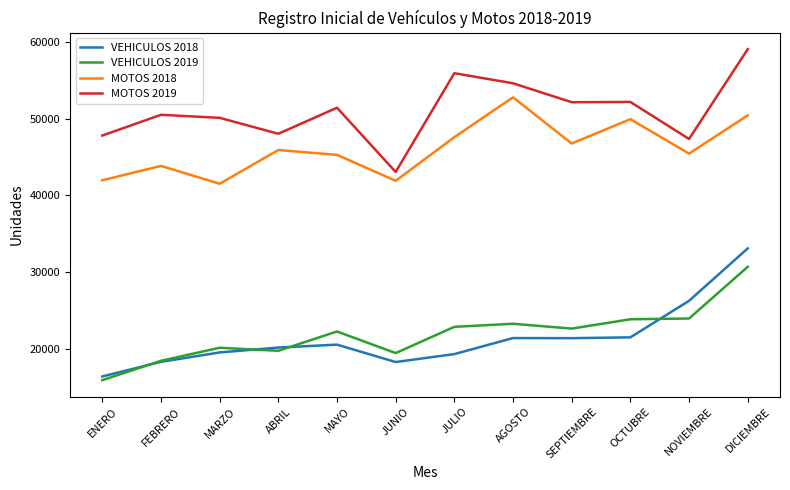

True or false: MOTOS 2019 and VEHICULOS 2019 intersect in this chart.

False